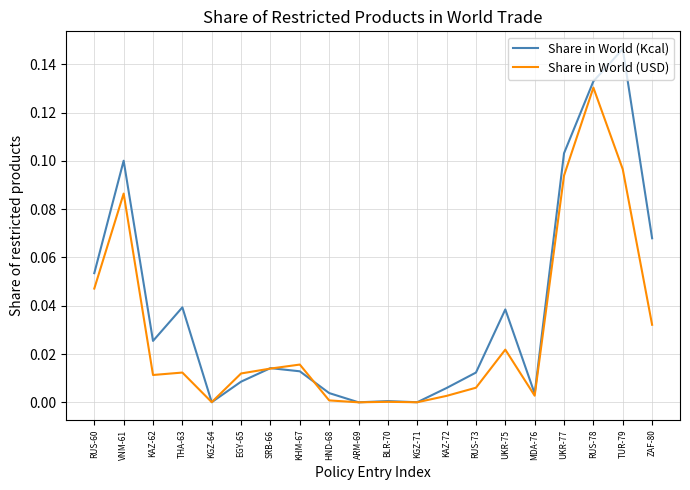

Which series changed the most between KAZ-62 and THA-63?

Share in World (Kcal)